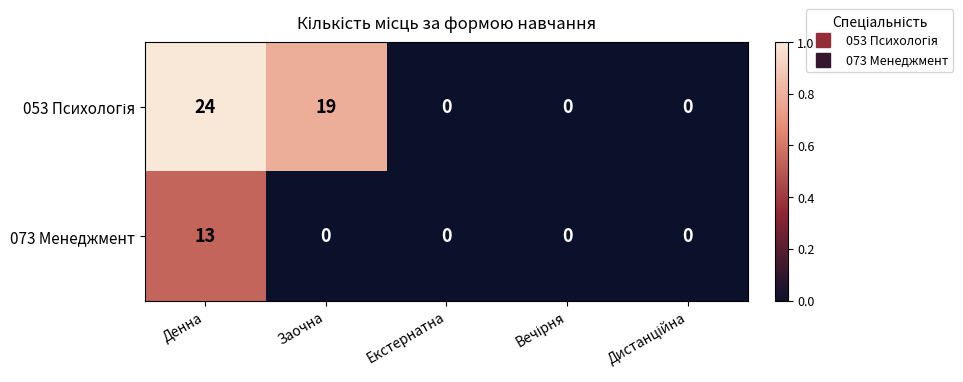

What is the difference between the maximum and minimum values in the 073 Менеджмент series?

13